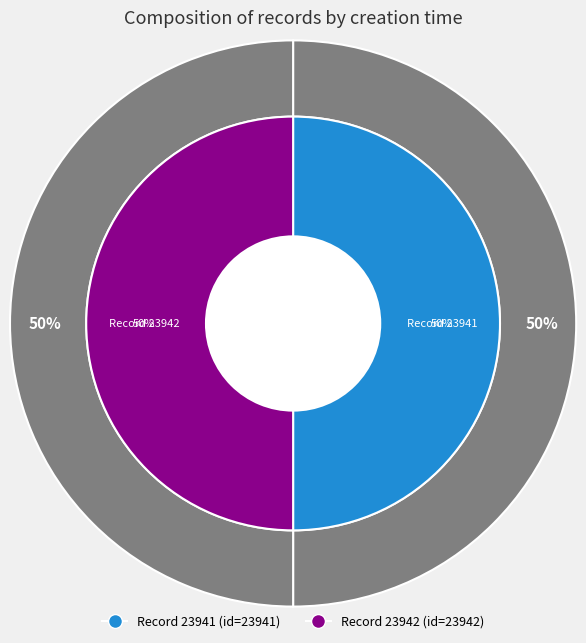

Count the number of slices in the pie.

2